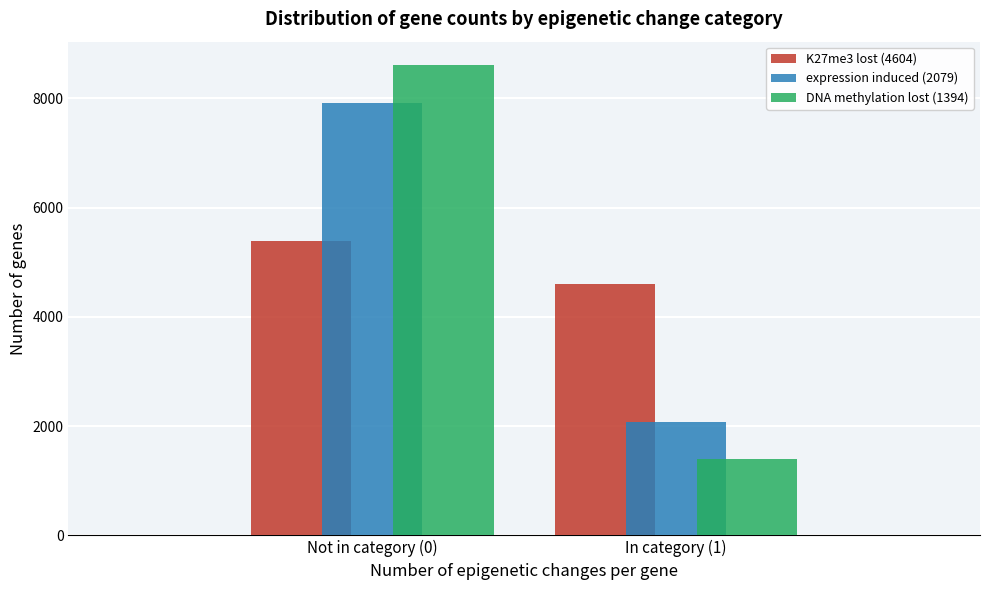

Reading left to right, what are all the values shown in this chart?

K27me3 lost (4604): Not in category (0)=5396	In category (1)=4604
expression induced (2079): Not in category (0)=7921	In category (1)=2079
DNA methylation lost (1394): Not in category (0)=8606	In category (1)=1394